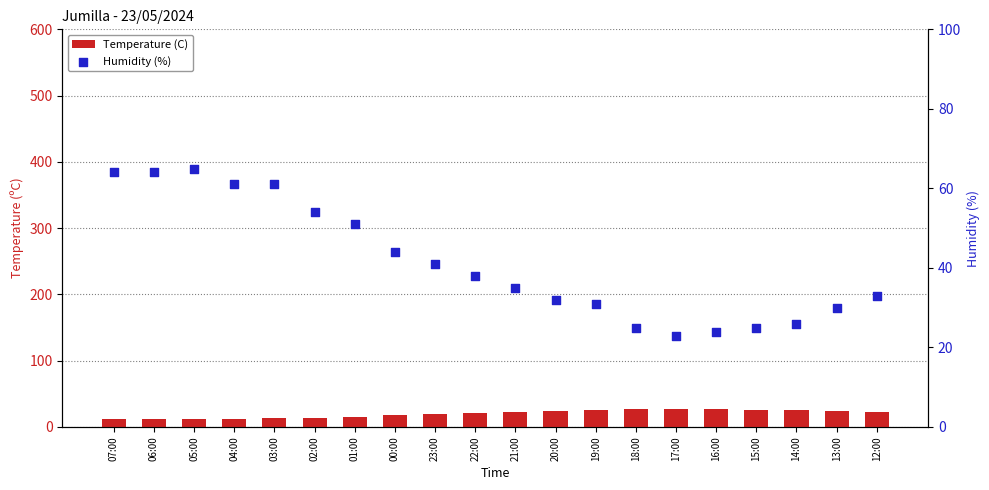

What are all the series names shown in the legend?

Temperature (C), Humidity (%)